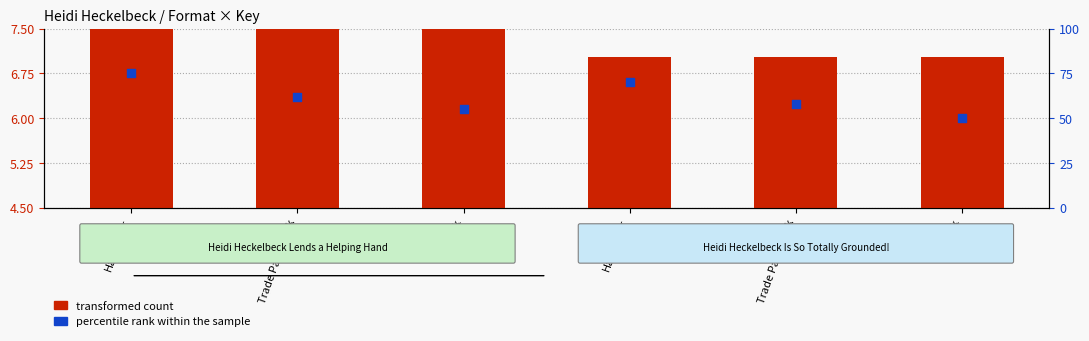

Which series has the largest Y range (max minus min)?

percentile rank within the sample